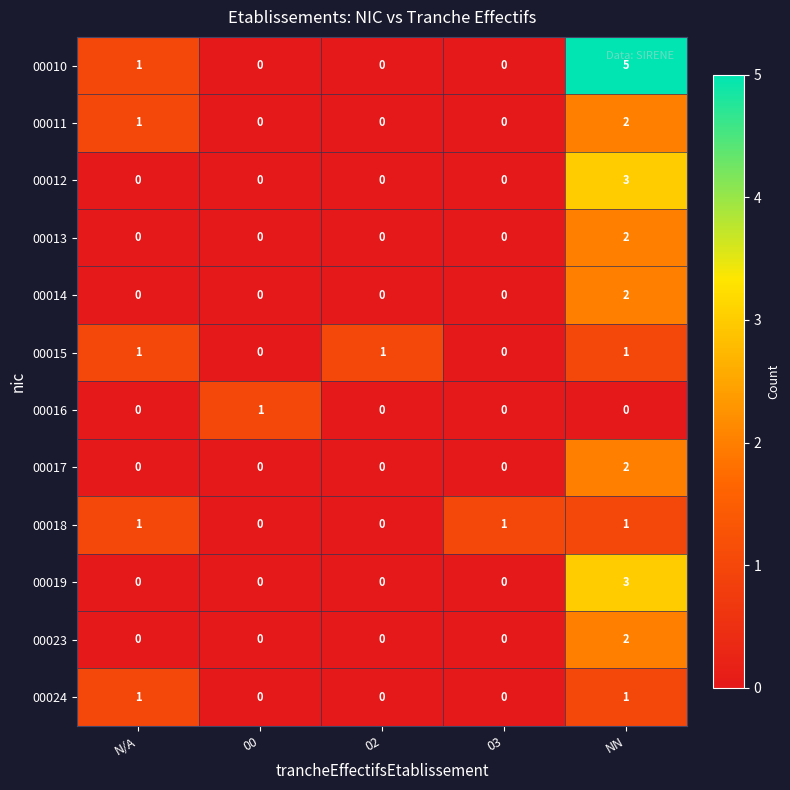

The 00014 series shows 2 at NN. True or false?

True